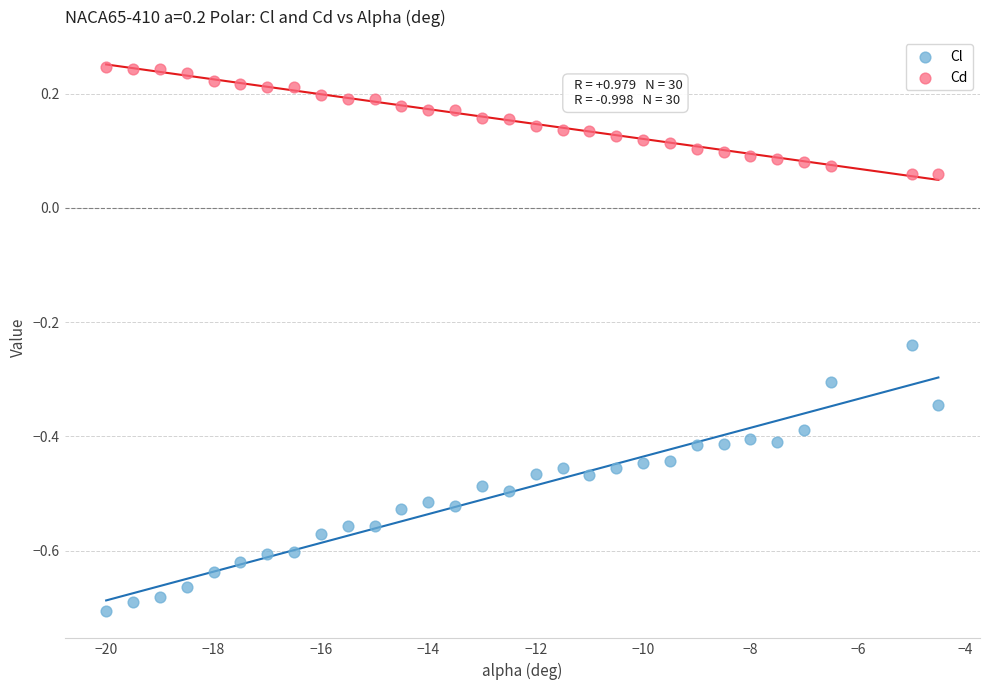

Which series reaches the maximum Y coordinate?

Cd